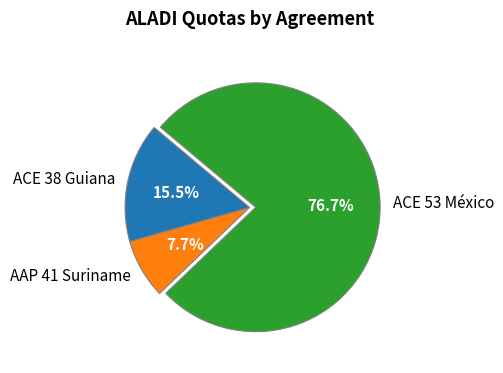

Which has a higher value, ACE 53 México or ACE 38 Guiana?

ACE 53 México